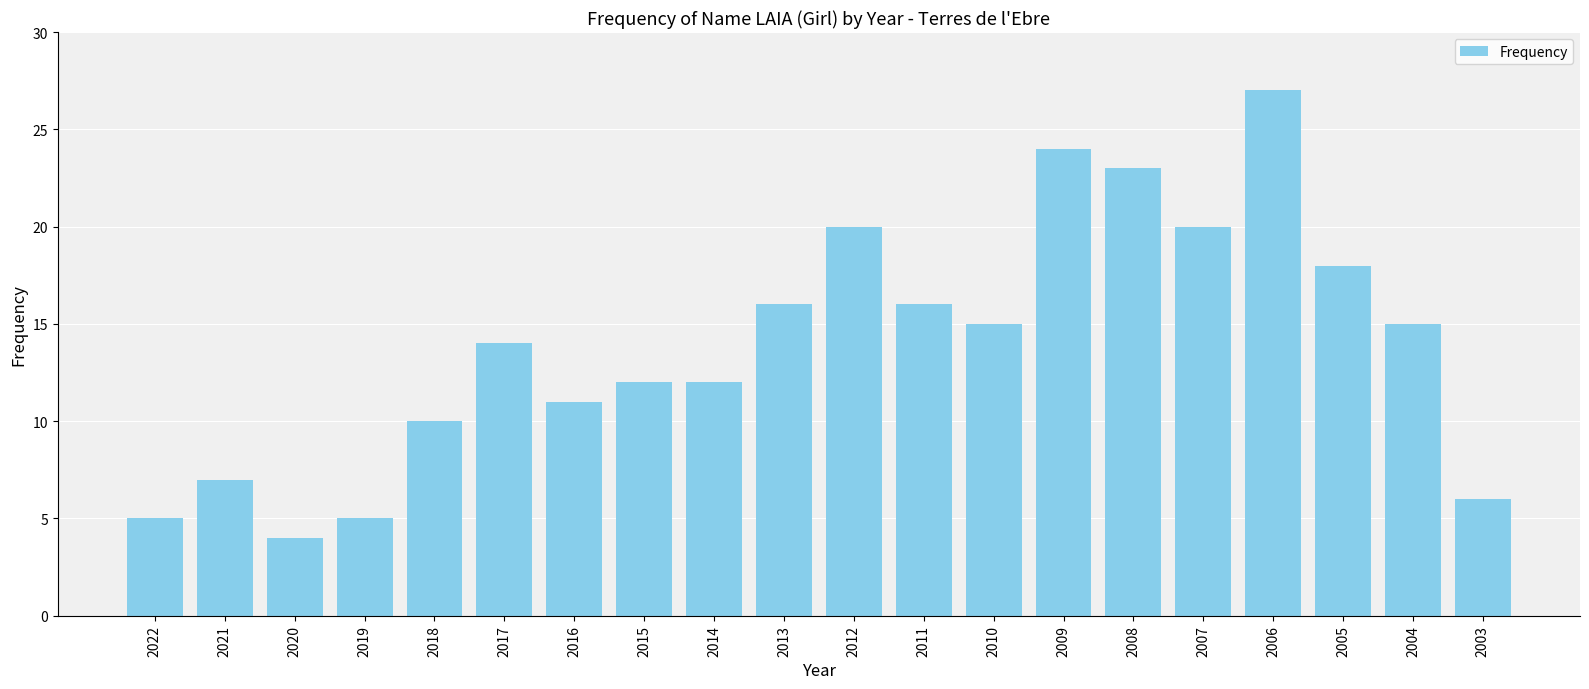

Which has a higher value, 2022 or 2020?

2022